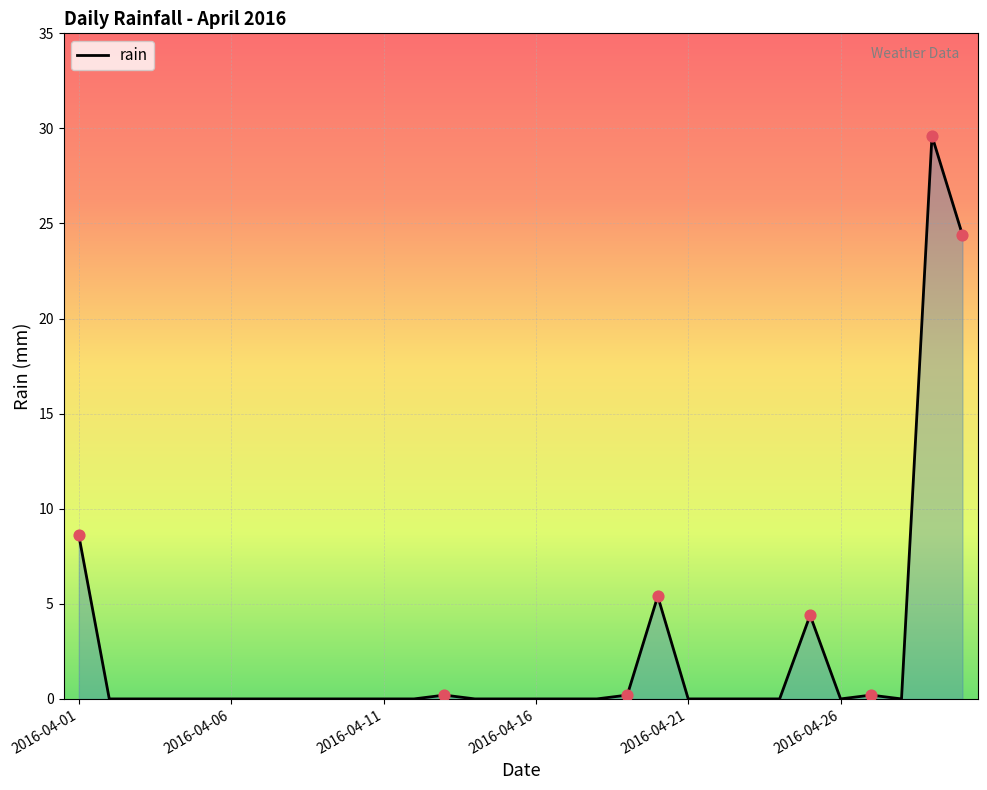

What is the difference between the maximum and minimum values?

29.6